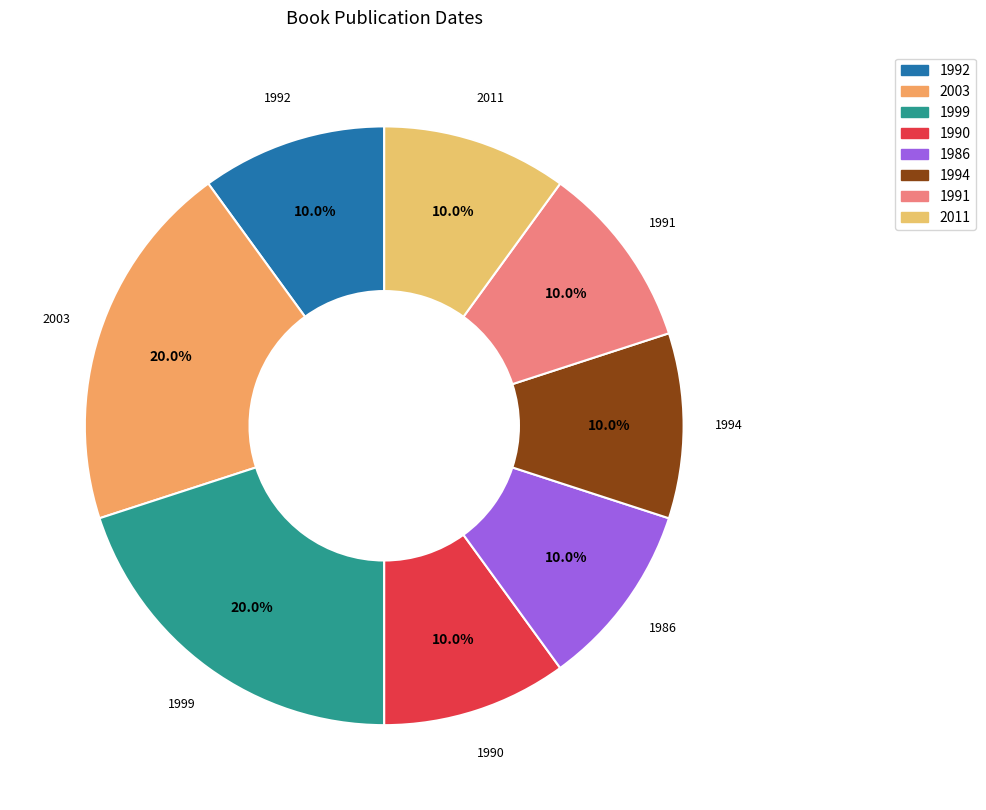

What percentage is the 1990 slice, to the nearest percent?

10%